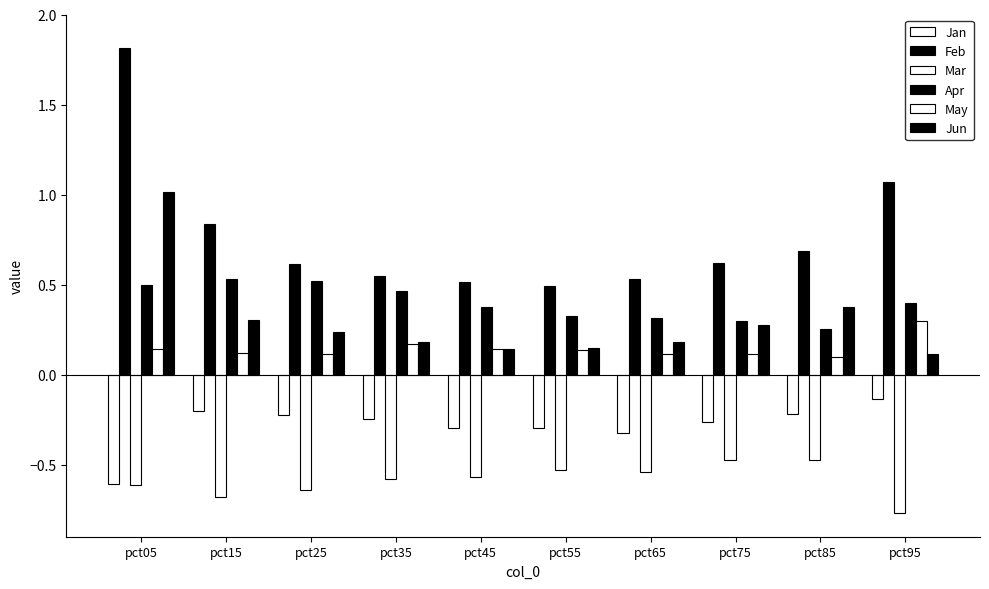

What is the sum of all Jan values?

-2.8